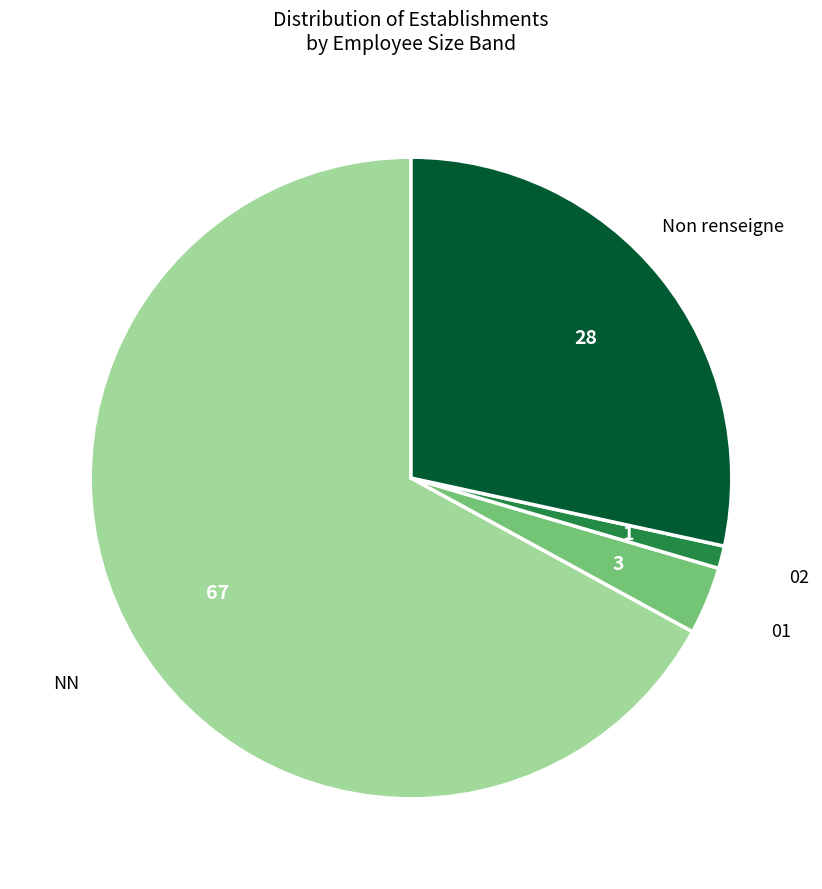

Is it true that NN is 67% of the pie?

True